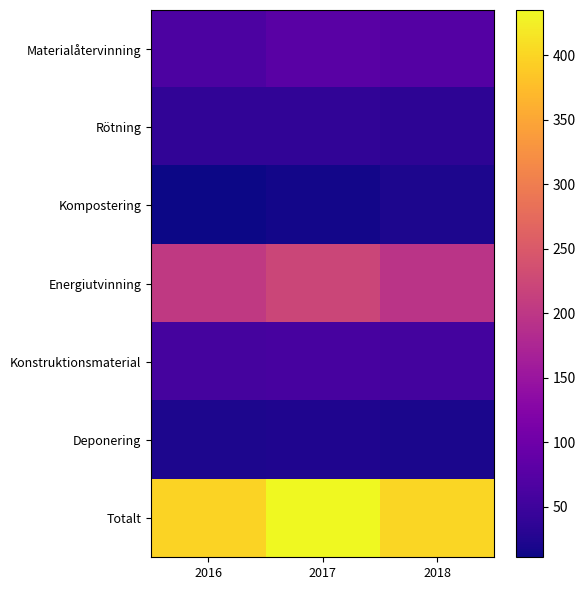

Reading left to right, what are all the values shown in this chart?

Materialåtervinning: 2016=65.0	2017=78.0	2018=73.0
Rötning: 2016=38.0	2017=38.0	2018=35.0
Kompostering: 2016=10.8	2017=14.3	2018=21.0
Energiutvinning: 2016=204.0	2017=222.0	2018=195.0
Konstruktionsmaterial: 2016=58.0	2017=60.0	2018=57.0
Deponering: 2016=22.0	2017=23.0	2018=19.7
Totalt: 2016=398.0	2017=435.0	2018=401.0